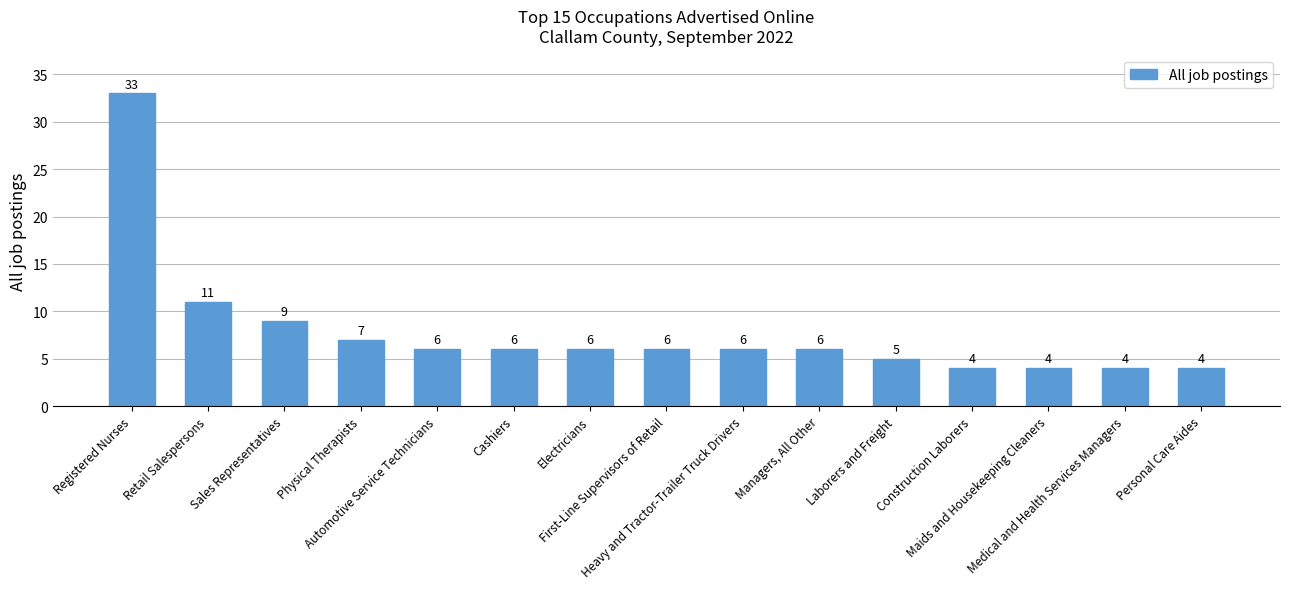

What is the value of the 13th bar from the left?

4